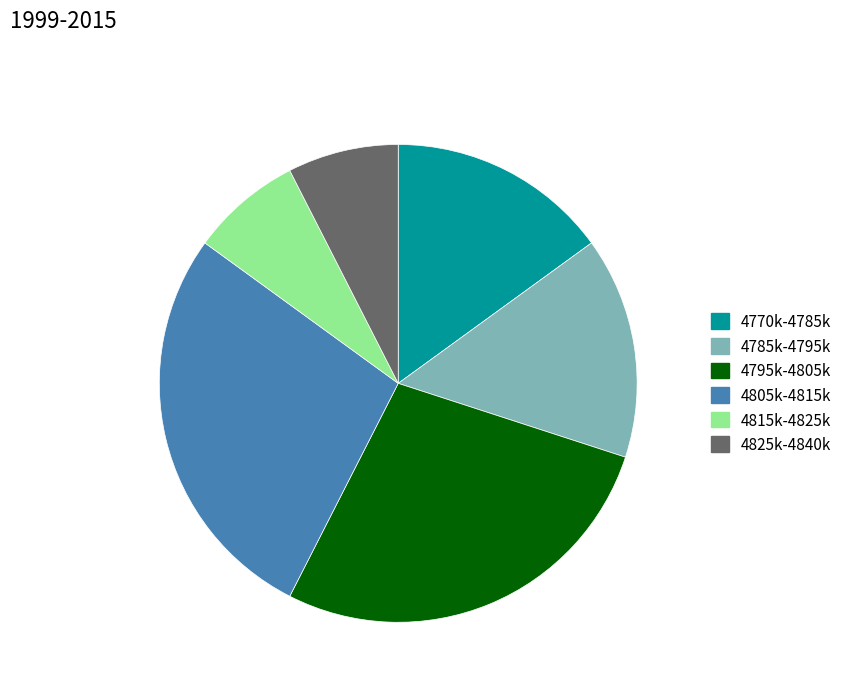

Is it true that 4805k-4815k is 28% of the pie?

True